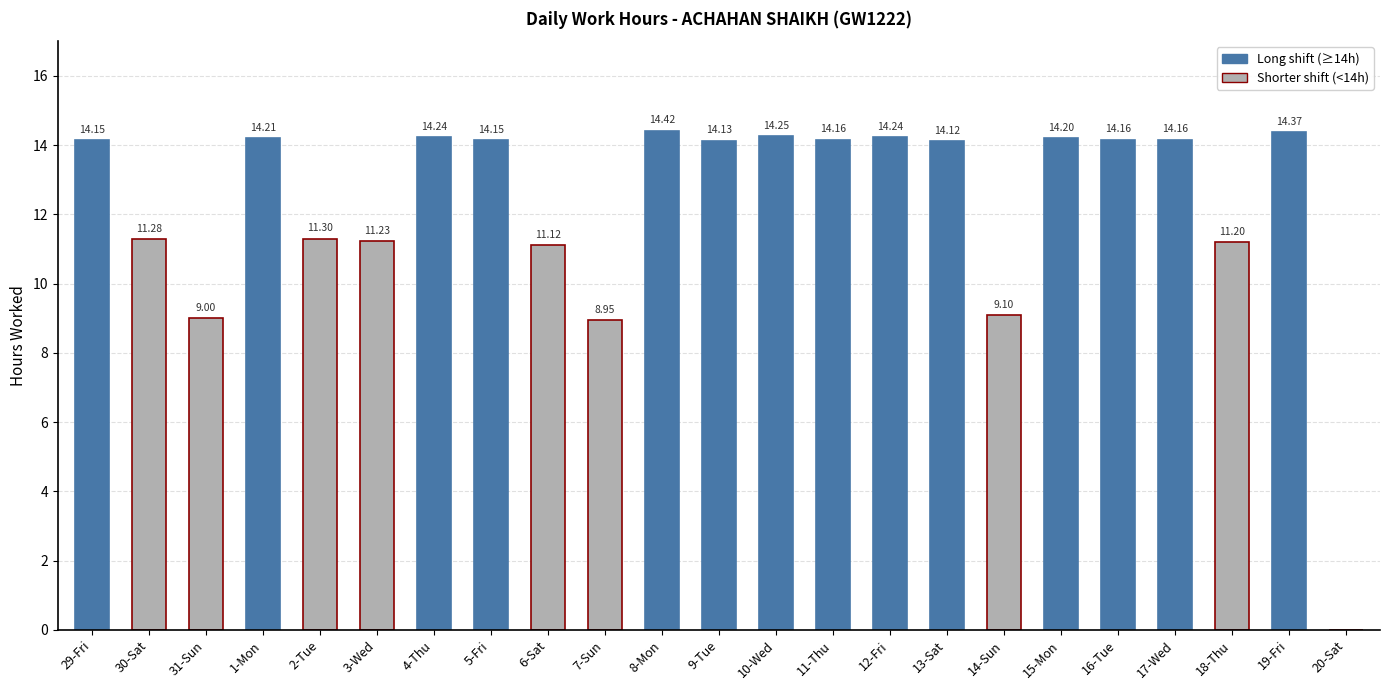

What is the sum of all values?

282.1